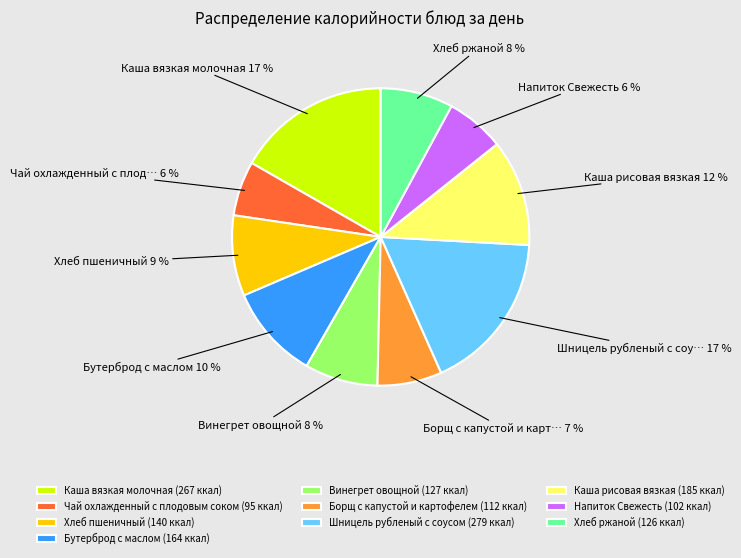

Approximately how many times larger is the value at Шницель рубленый с соусом (279 ккал) compared to Каша вязкая молочная (267 ккал)?

1.0